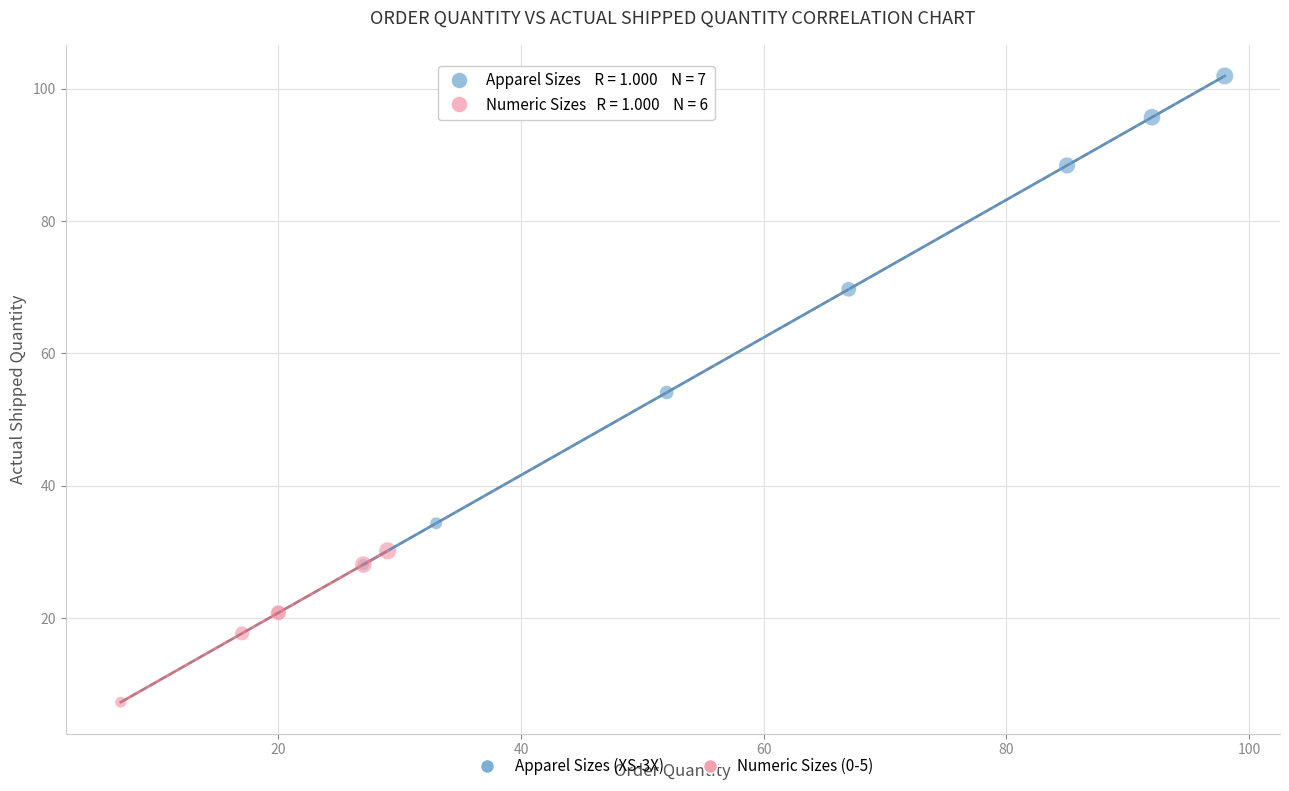

Which series has the widest spread of Y values?

Apparel Sizes (XS-3X)